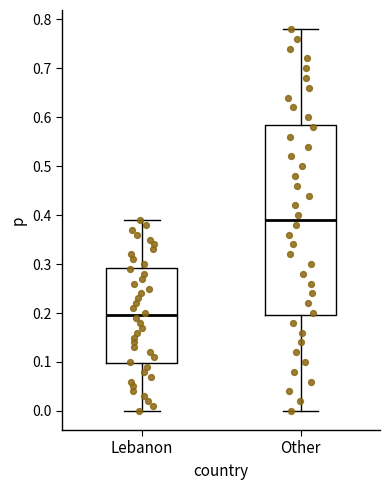

Reading left to right, transcribe this box plot: for each box, give where its median line is, the range the box spans, and where its two whiskers end, as read against the y-axis. The values are not printed on the chart, so give them approximately, as read against the axis.

Lebanon: median 0.20, box 0.10 to 0.29, whiskers 0.00 to 0.39
Other: median 0.39, box 0.20 to 0.59, whiskers 0.00 to 0.78